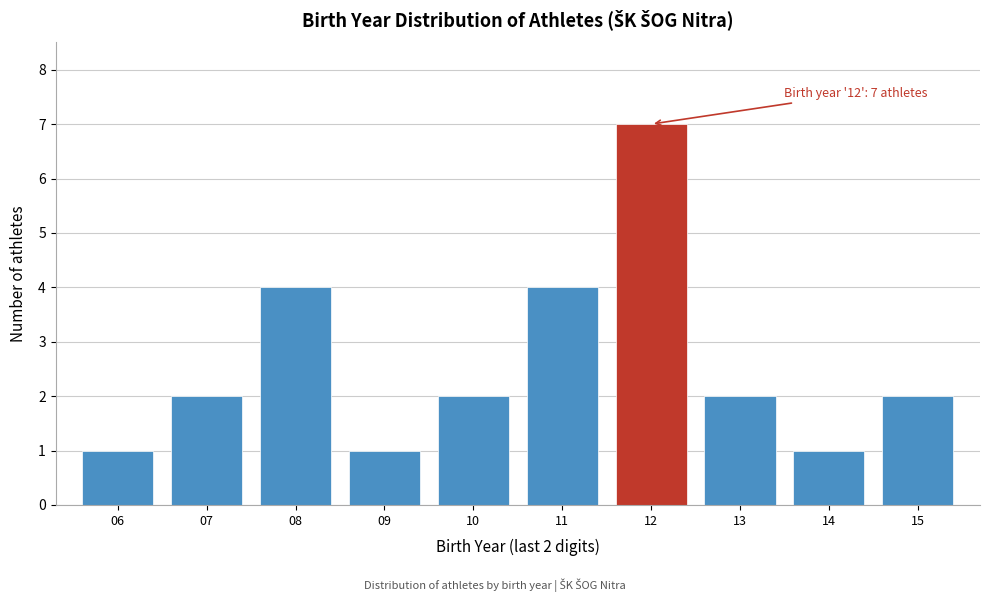

Reading left to right, what are all the values shown in this chart?

06=1	07=2	08=4	09=1	10=2	11=4	12=7	13=2	14=1	15=2